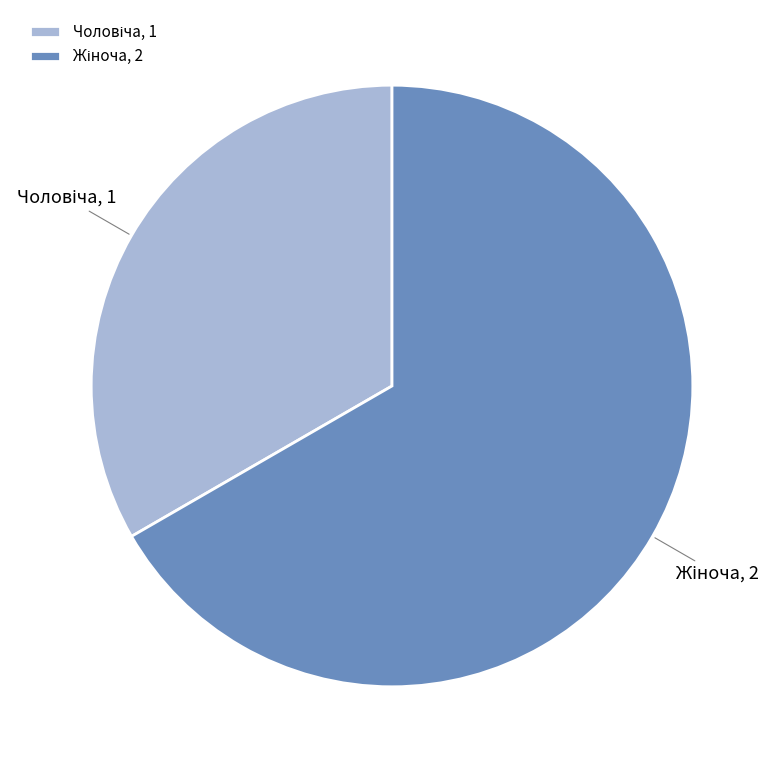

Is there any slice that represents more than half of the pie?

Yes